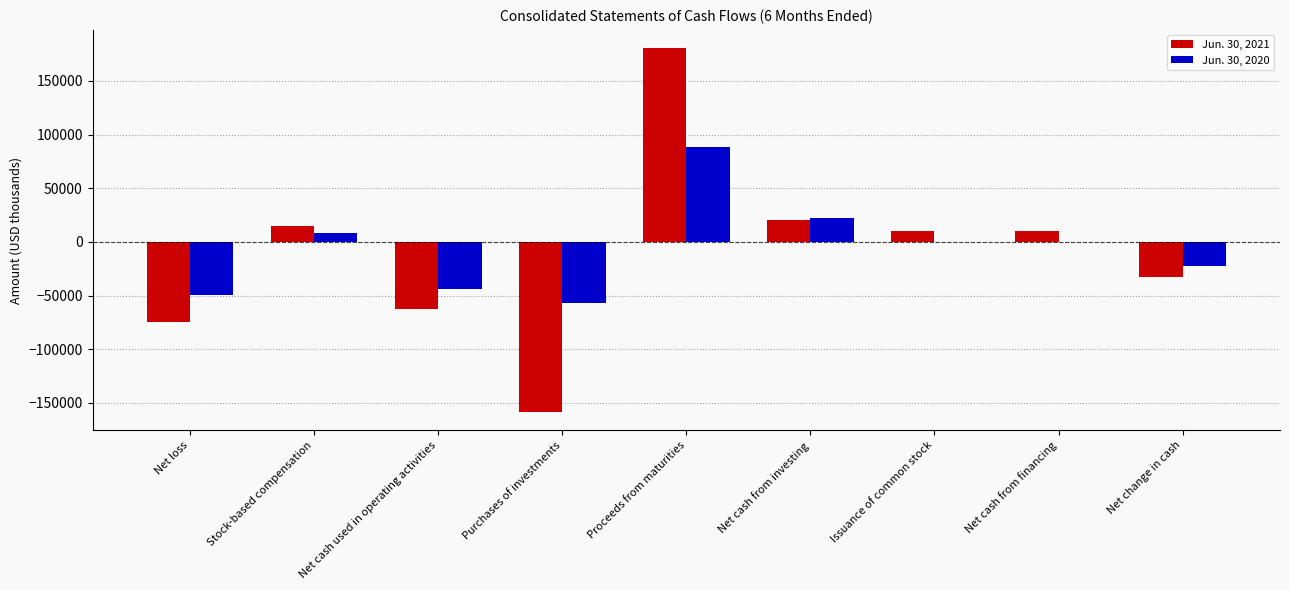

Which series changed the most between Proceeds from maturities and Issuance of common stock?

Jun. 30, 2021